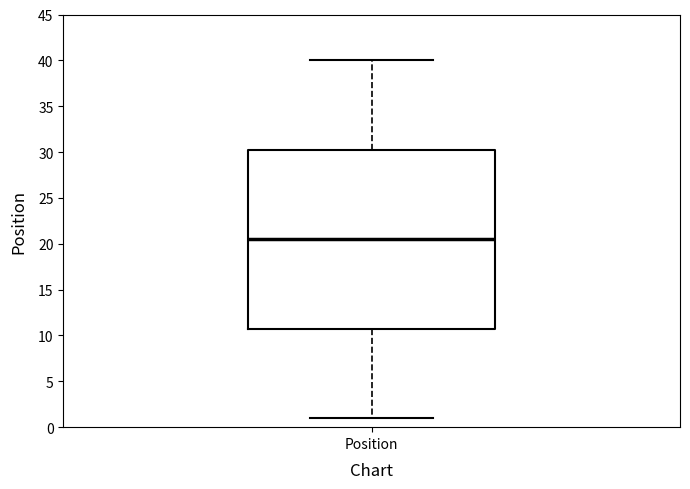

Transcribe this box plot: give where the median line is, the range the box spans, and where the two whiskers end, as read against the y-axis. The values are not printed on the chart, so give them approximately, as read against the axis.

median 20.5, box 11.0 to 30.5, whiskers 1.0 to 40.0